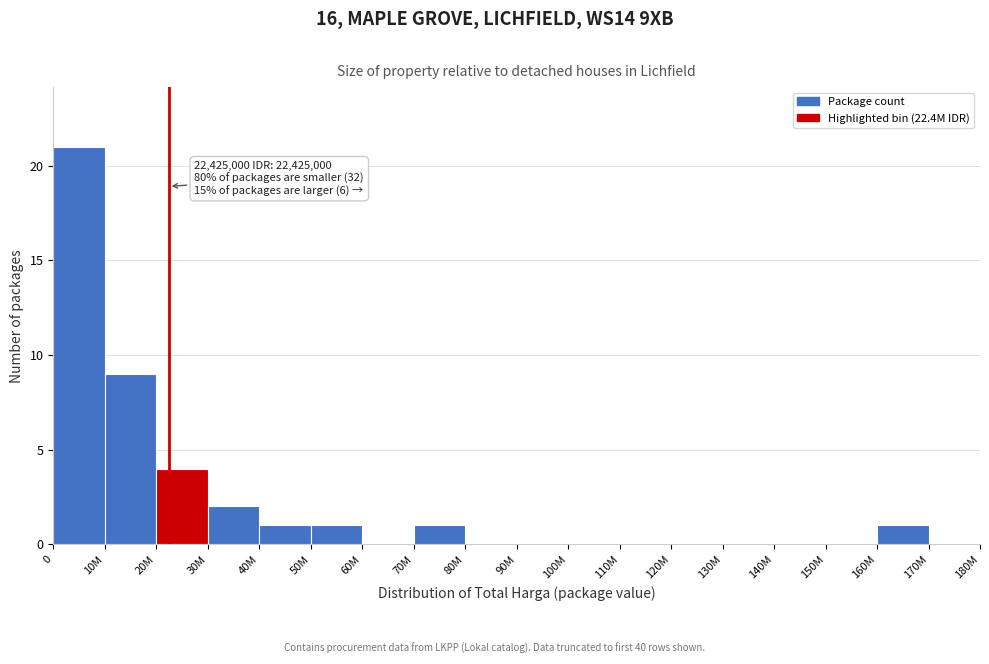

Reading left to right, extract all data points from this chart.

0=21	10M=9	20M=4	30M=2	40M=1	50M=1	60M=0	70M=1	80M=0	90M=0	100M=0	110M=0	120M=0	130M=0	140M=0	150M=0	160M=1	170M=0